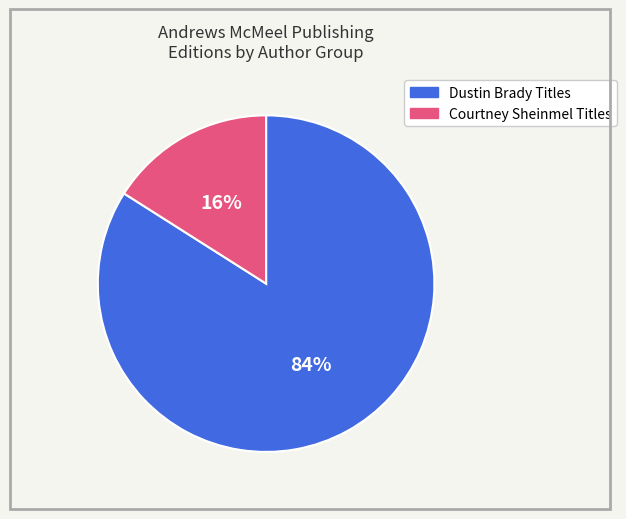

Is there a majority slice in this chart?

Yes